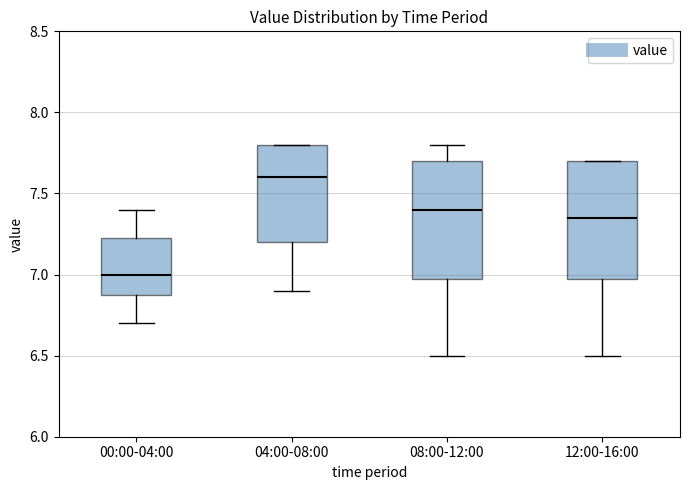

Which box has the highest median line?

04:00-08:00